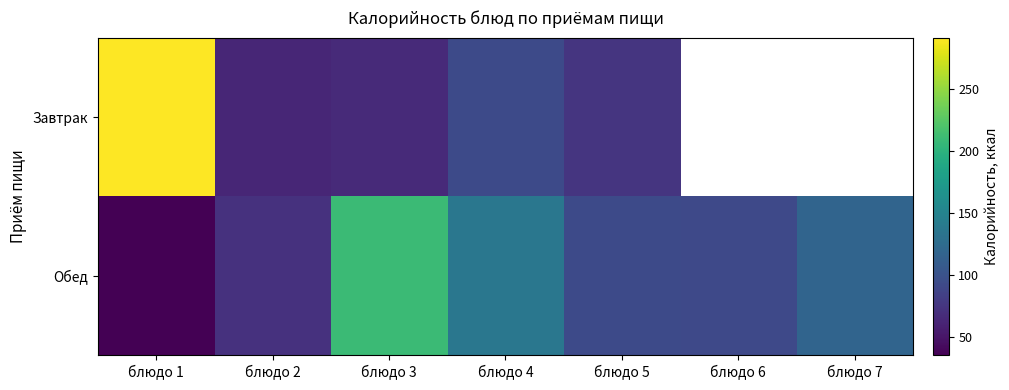

What is the difference between the maximum and minimum values in the Обед series?

173.9